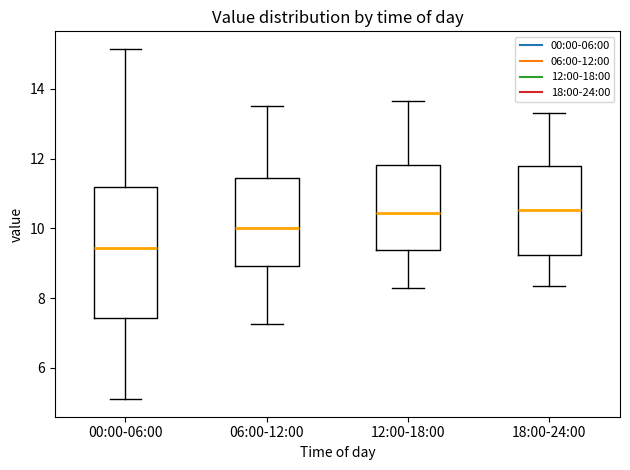

Where is the upper edge of the box for 00:00-06:00 on the y-axis? The values are not printed on the chart, so give them approximately, as read against the axis.

11.2